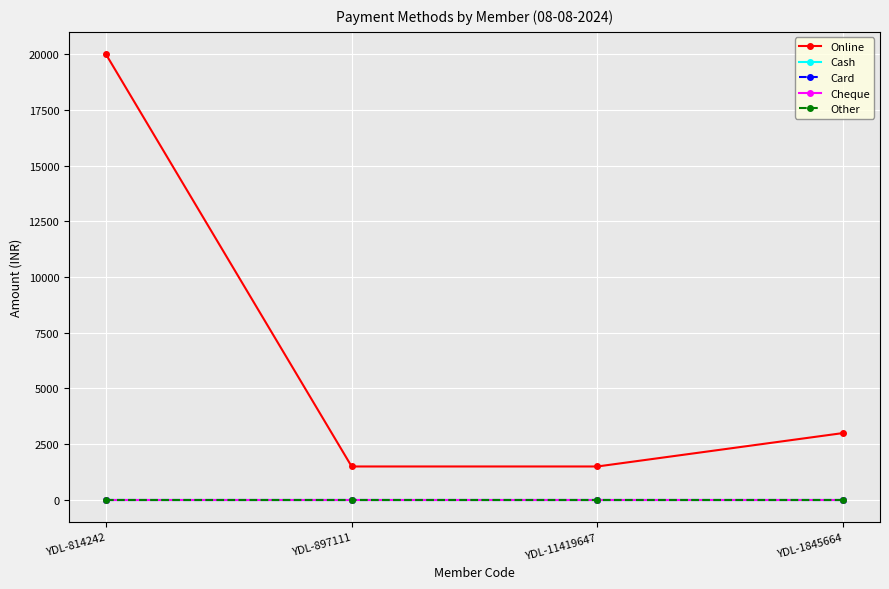

At how many categories does at least one series exceed 4624?

1